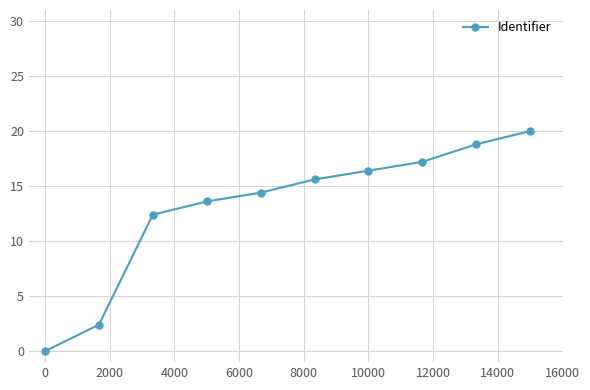

True or false: the data has more than 1 interior local peaks.

False